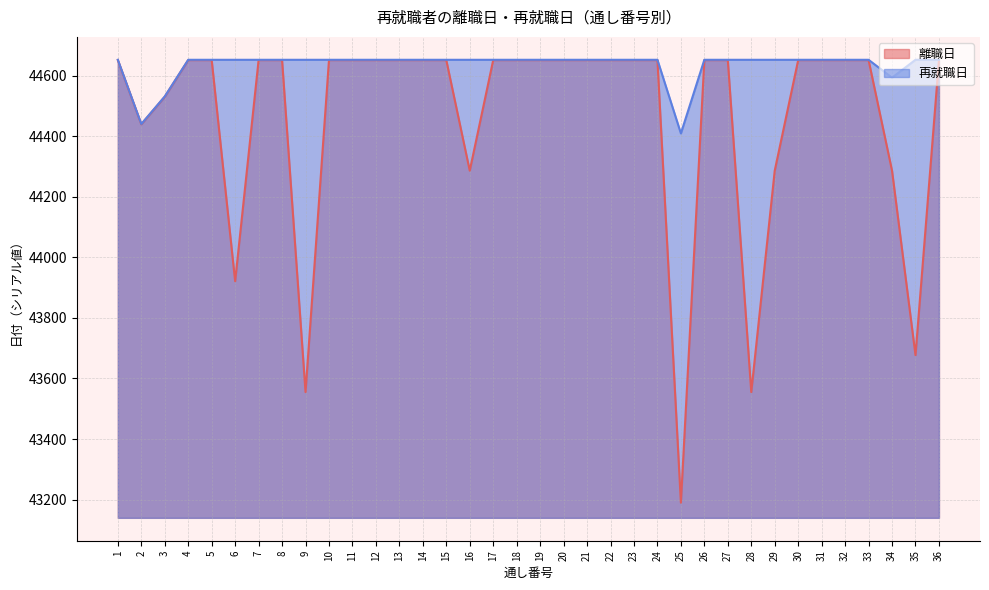

Rank the series at 11 from lowest to highest value.

離職日, 再就職日